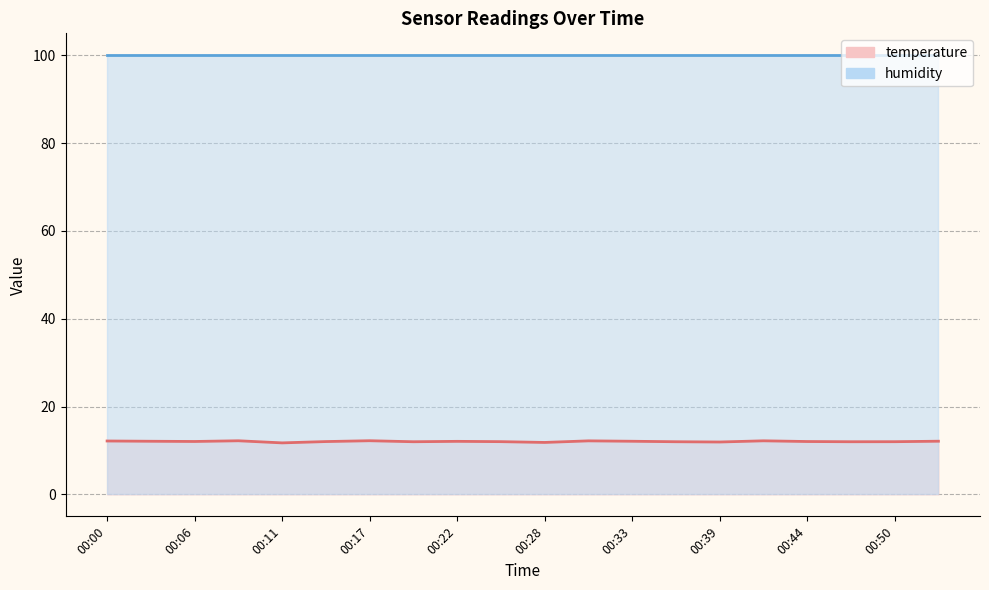

True or false: the data has more than 2 interior local peaks.

True